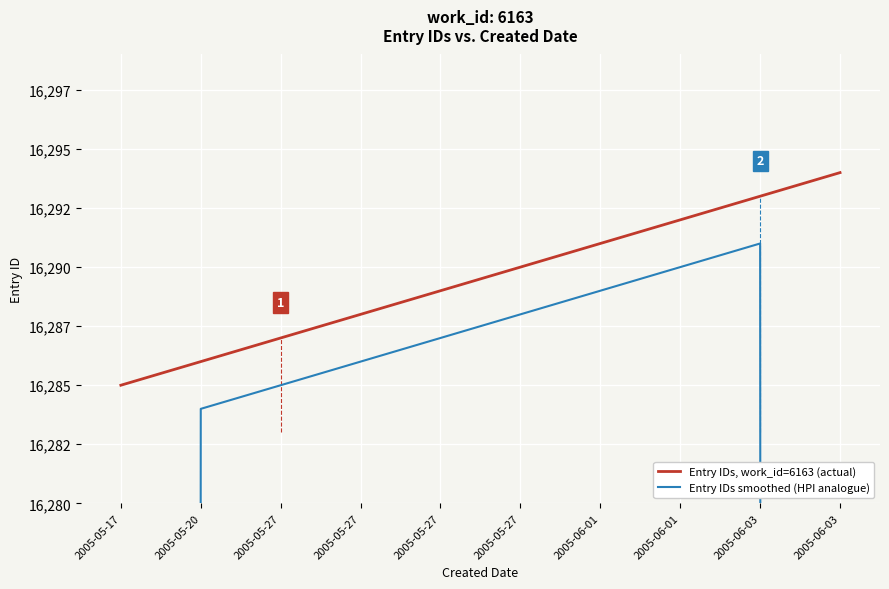

How many lines are shown in the chart?

2